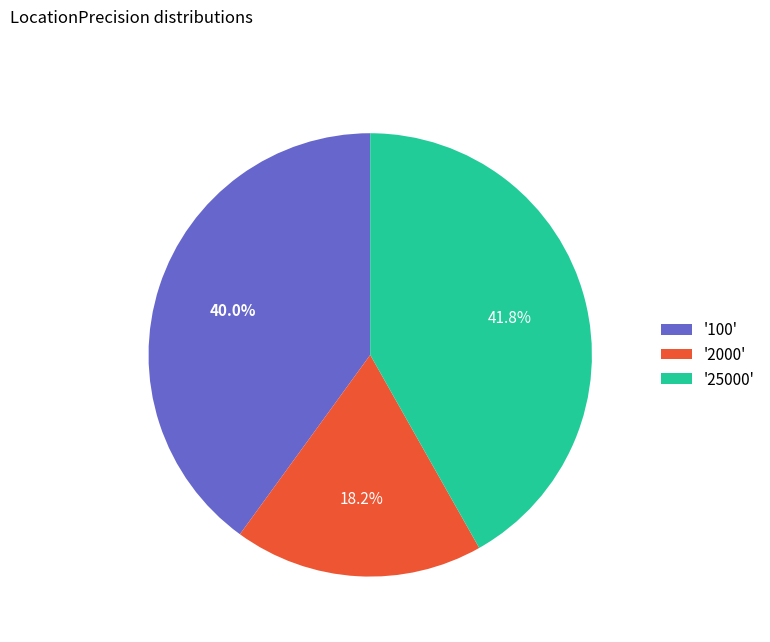

Rank the categories by value from lowest to highest.

'2000', '100', '25000'